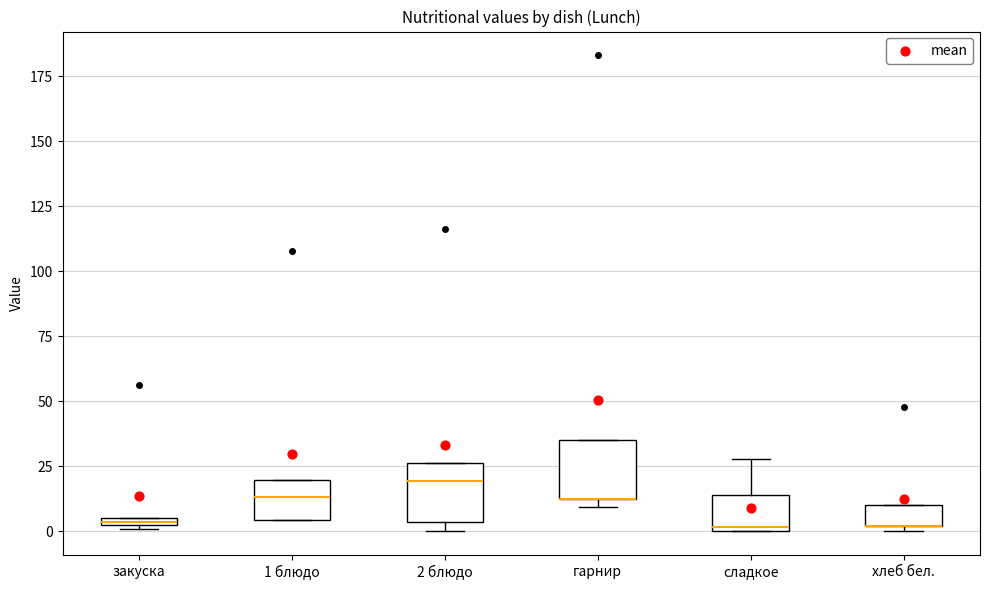

Where is the lower edge of the box for закуска on the y-axis? The values are not printed on the chart, so give them approximately, as read against the axis.

0